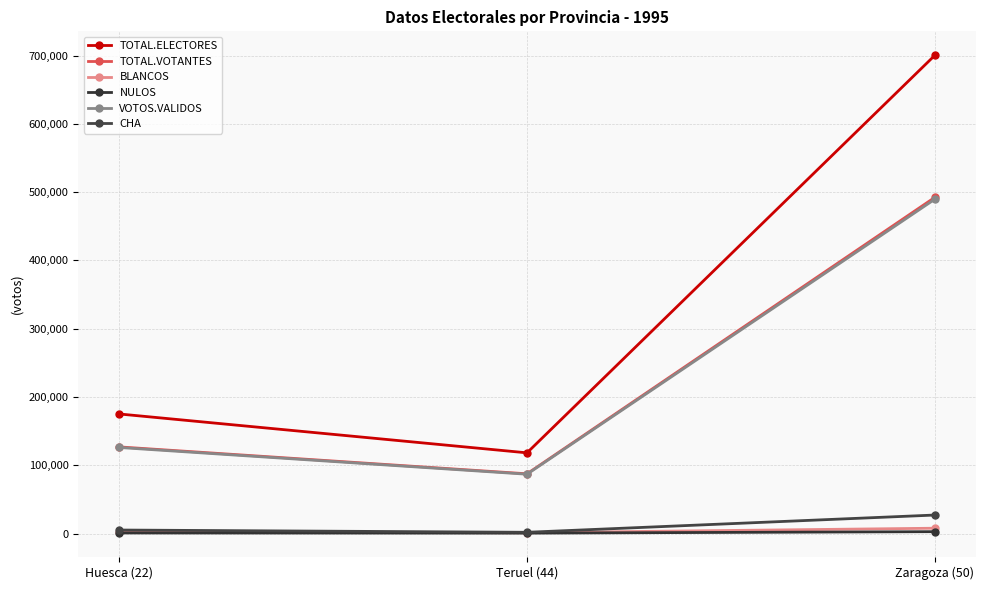

Does the chart have visible grid lines?

Yes